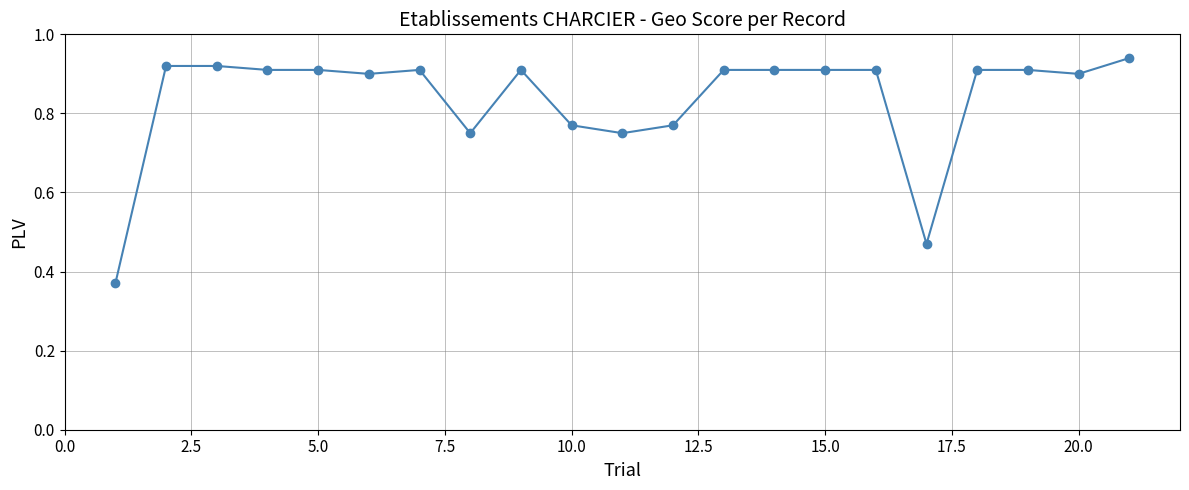

Count the values in the range 0 to 1.

21